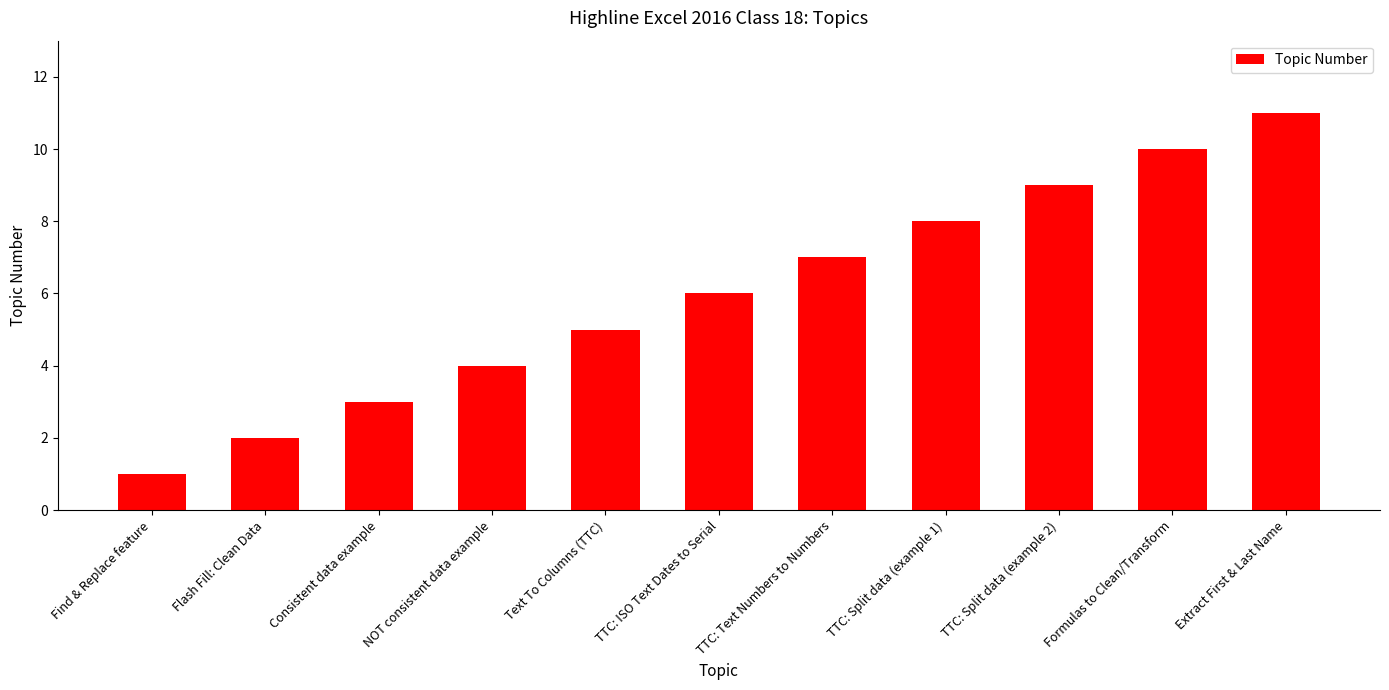

How many data points are less than 6?

5